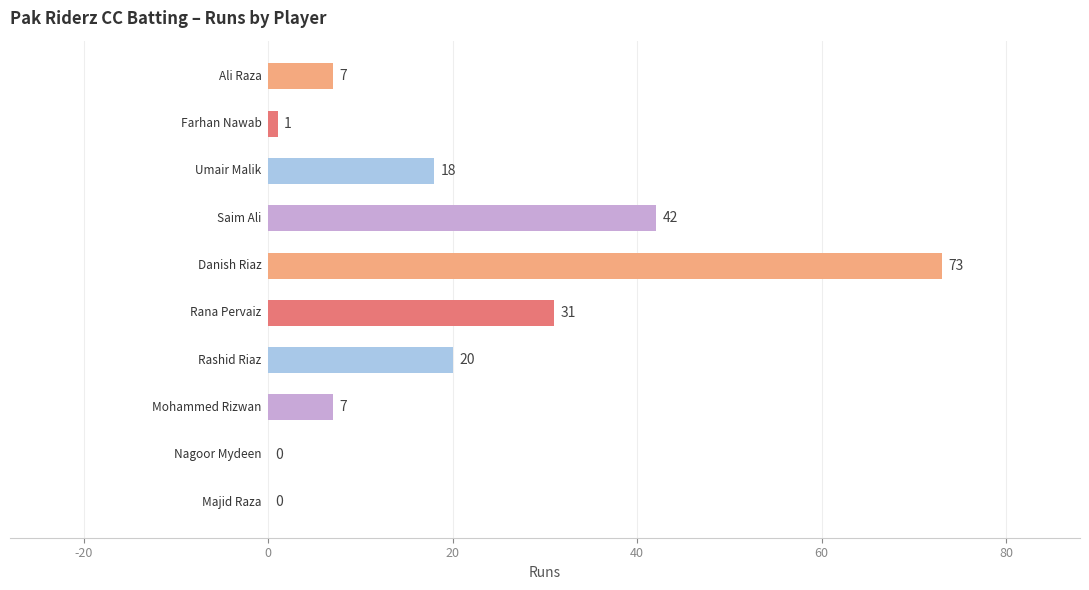

At how many categories does at least one series exceed 16?

5